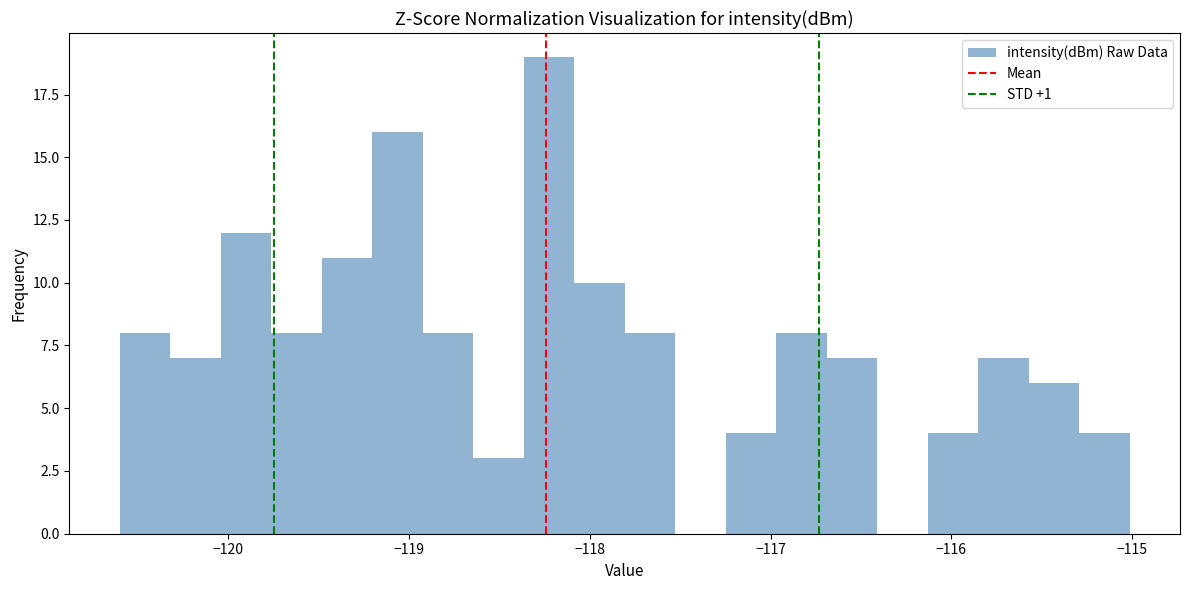

Around what value on the x-axis is the tallest bar? Give the approximate position of its centre, as read against the axis.

-118.2